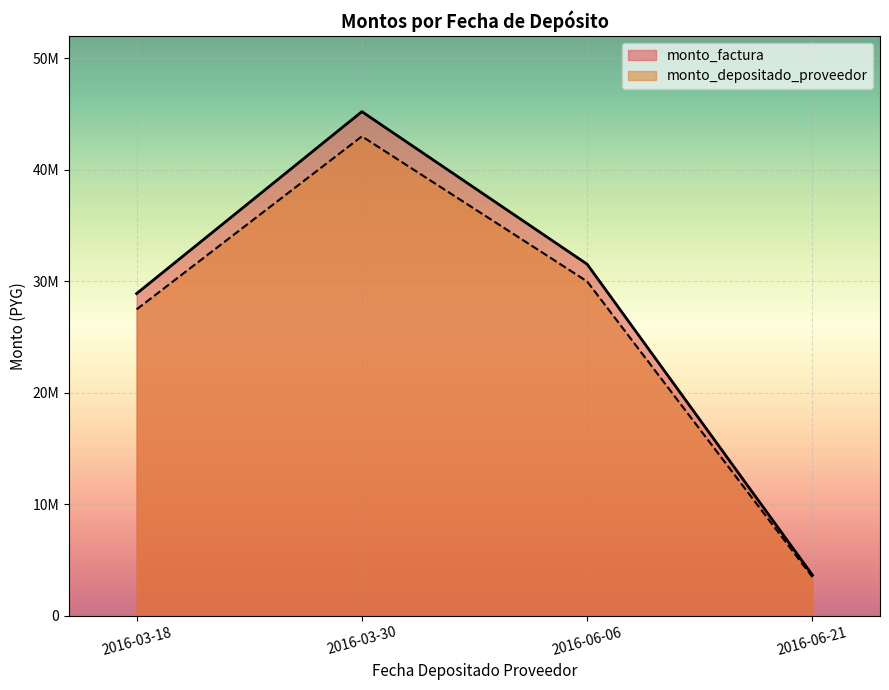

What is the smallest value displayed?

3466329